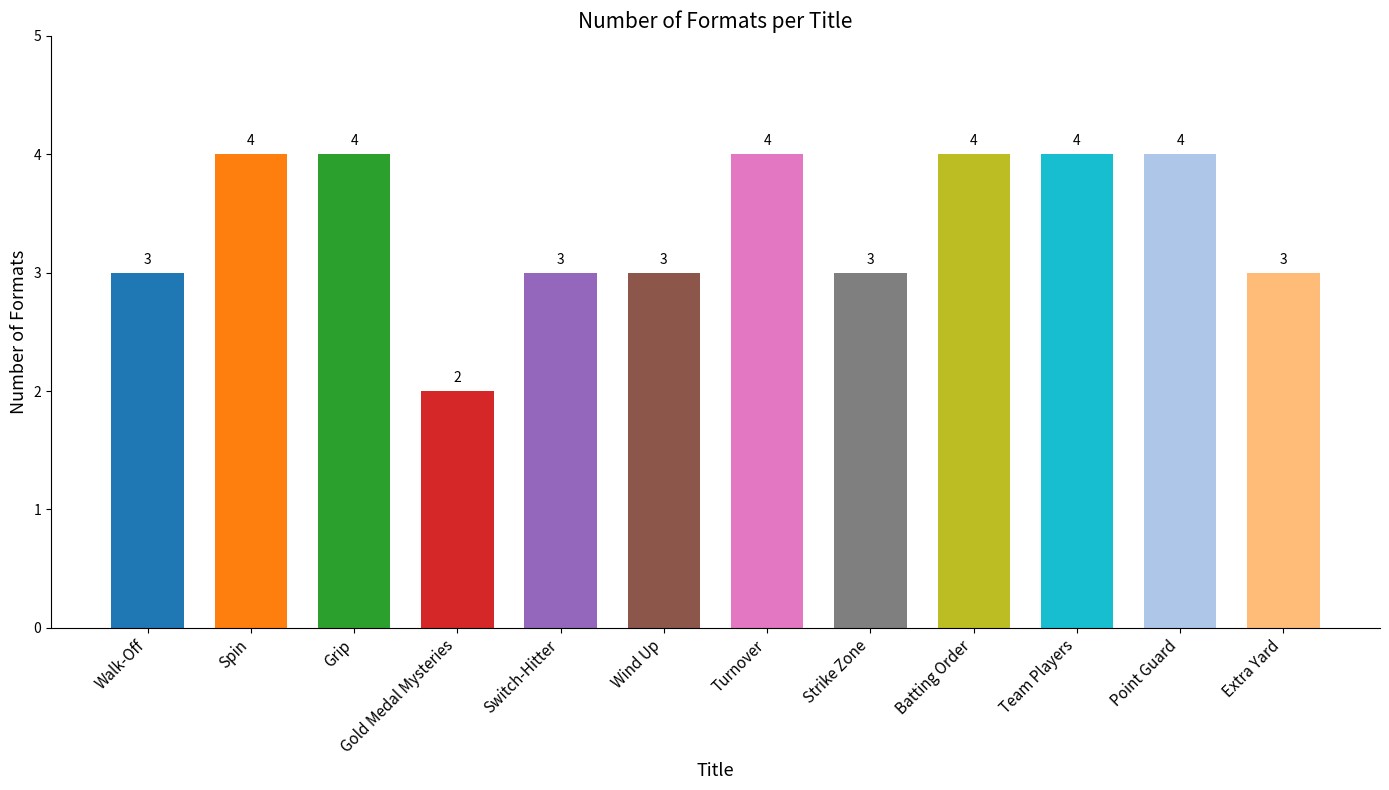

Are the bars horizontal?

No